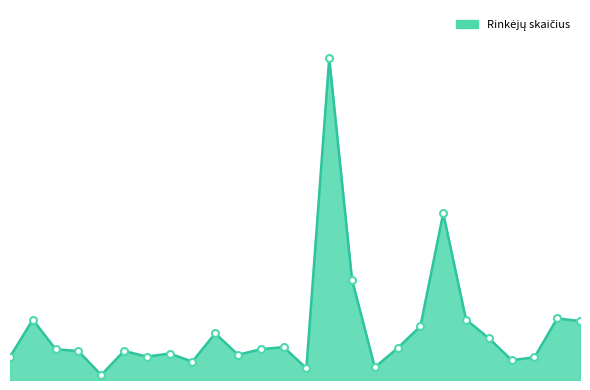

Does the chart display data point markers on the line(s)?

No